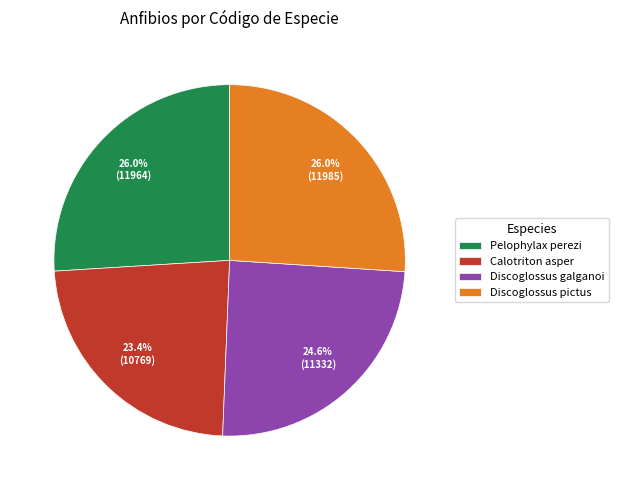

Approximately how many times larger is the value at Discoglossus pictus compared to Calotriton asper?

1.1